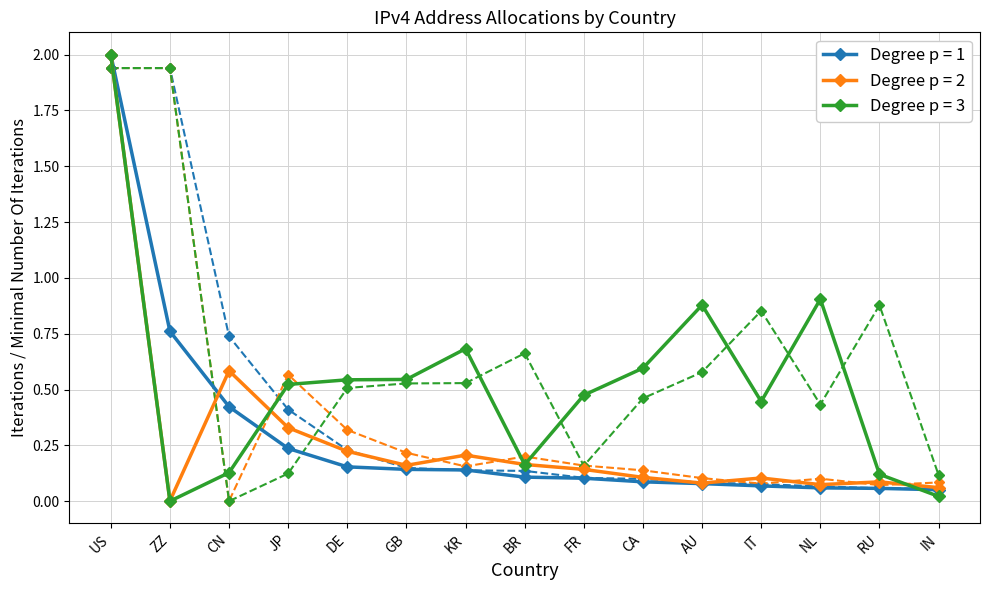

What is the value of the Allocated /32s point at the 11th from the left?

0.1